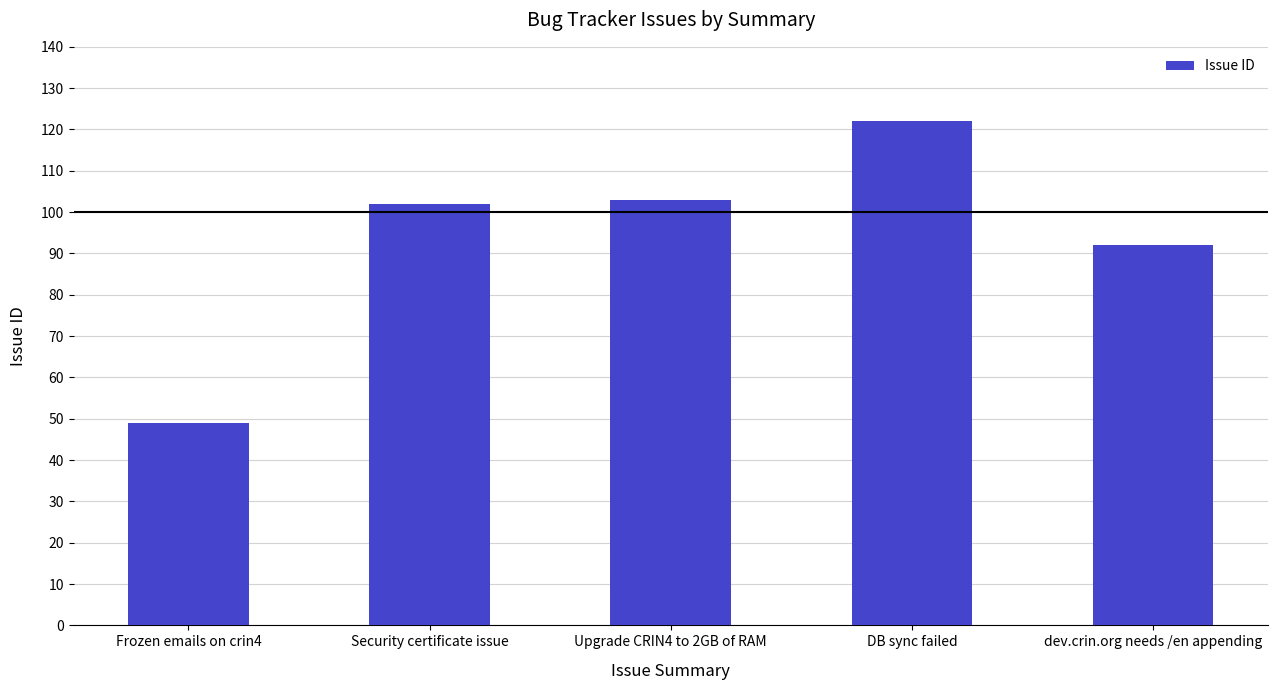

What is the approximate value at Frozen emails on crin4?

49